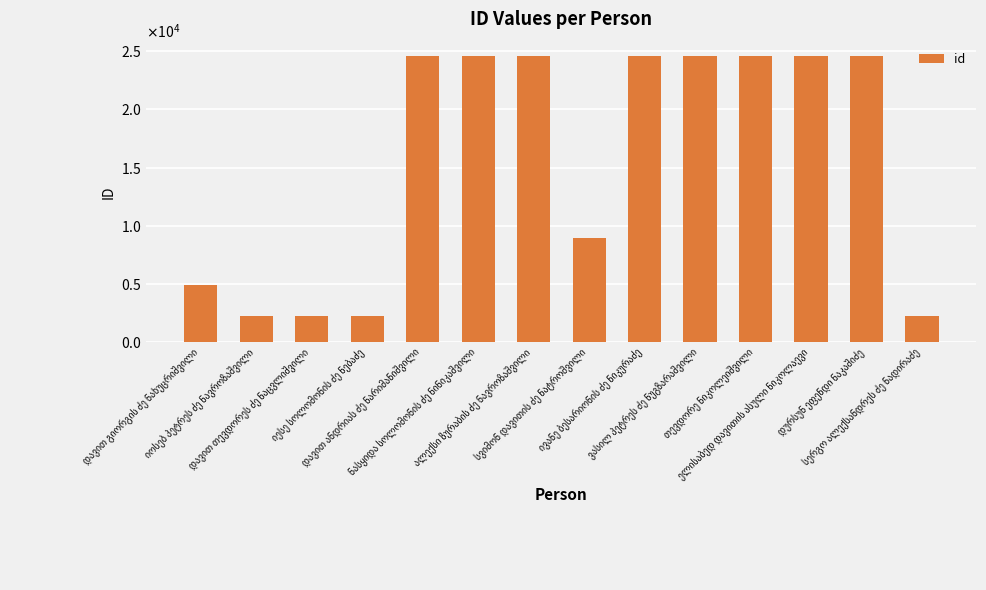

What is the average value?

15699